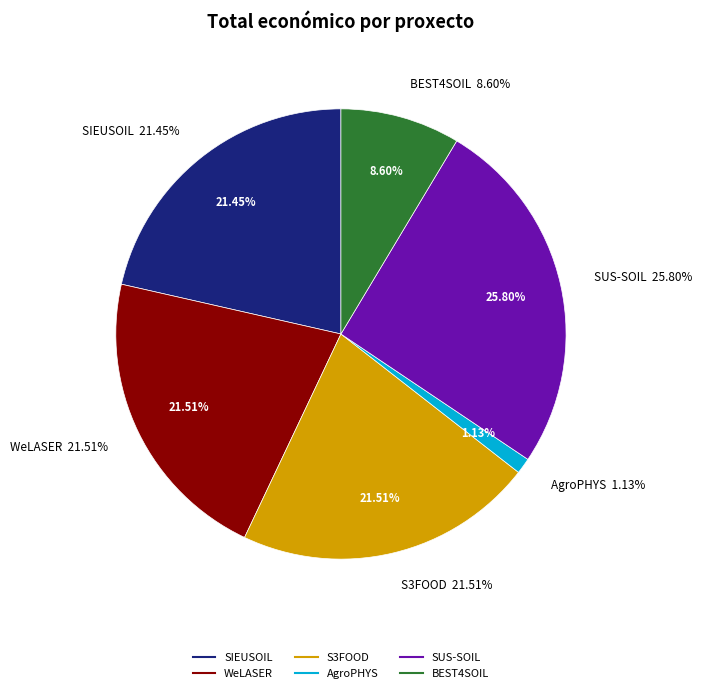

Between SIEUSOIL and AgroPHYS, which is larger?

SIEUSOIL